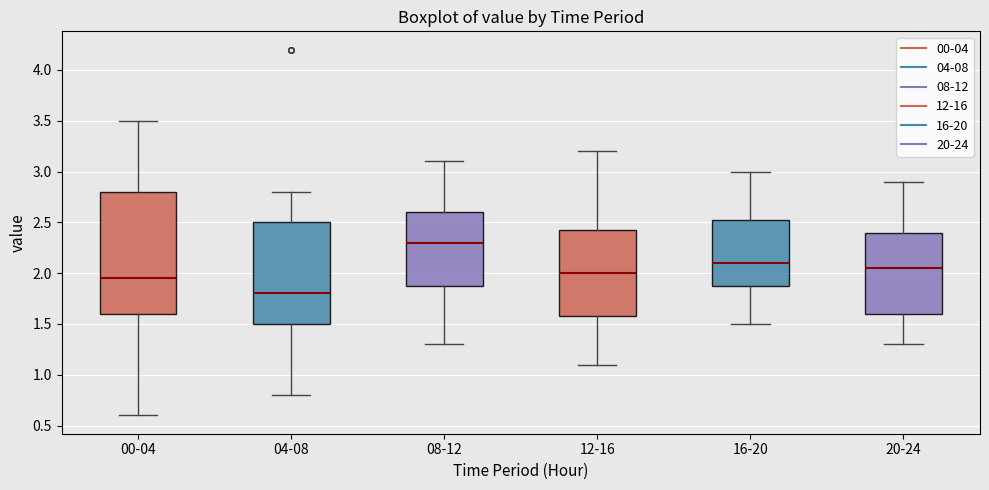

Reading left to right, read every box against the y-axis: the position of its median line, the range the box covers, and the ends of its whiskers. The values are not printed on the chart, so give them approximately, as read against the axis.

00-04: median 1.95, box 1.60 to 2.80, whiskers 0.60 to 3.50
04-08: median 1.80, box 1.50 to 2.50, whiskers 0.80 to 2.80
08-12: median 2.30, box 1.90 to 2.60, whiskers 1.30 to 3.10
12-16: median 2.00, box 1.60 to 2.45, whiskers 1.10 to 3.20
16-20: median 2.10, box 1.90 to 2.55, whiskers 1.50 to 3.00
20-24: median 2.05, box 1.60 to 2.40, whiskers 1.30 to 2.90